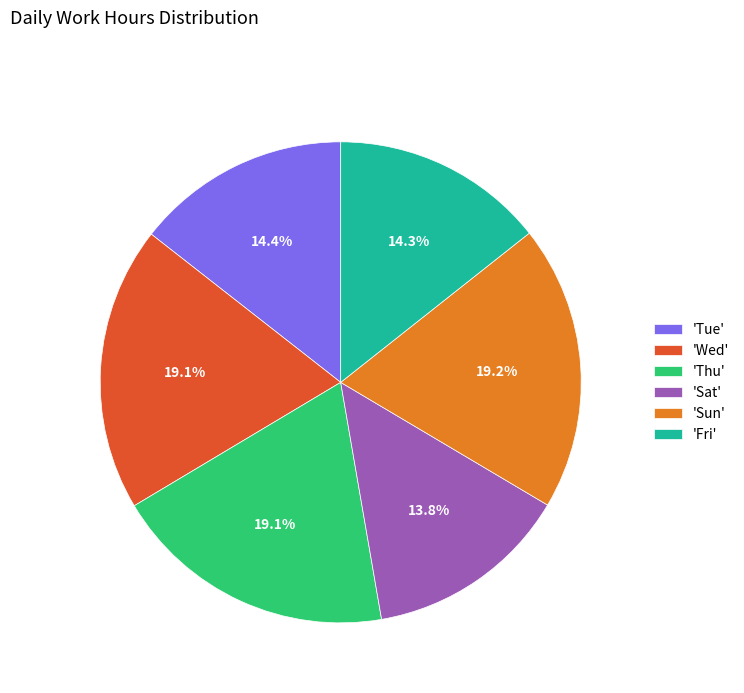

Which has a higher value, 'Tue' or 'Sat'?

'Tue'